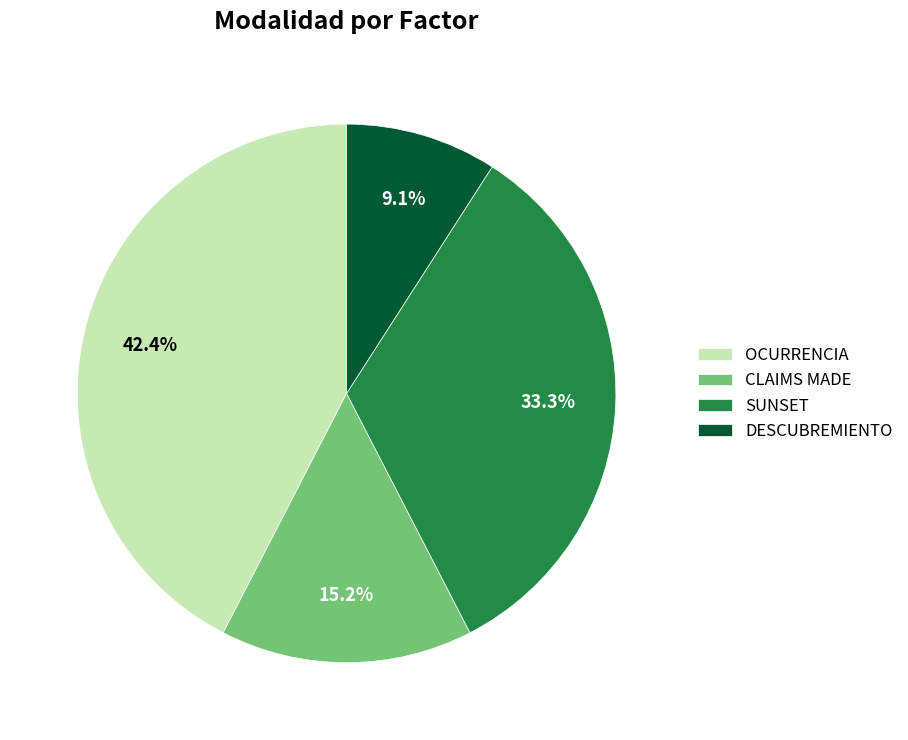

To the nearest percent, what portion does DESCUBREMIENTO represent?

9%